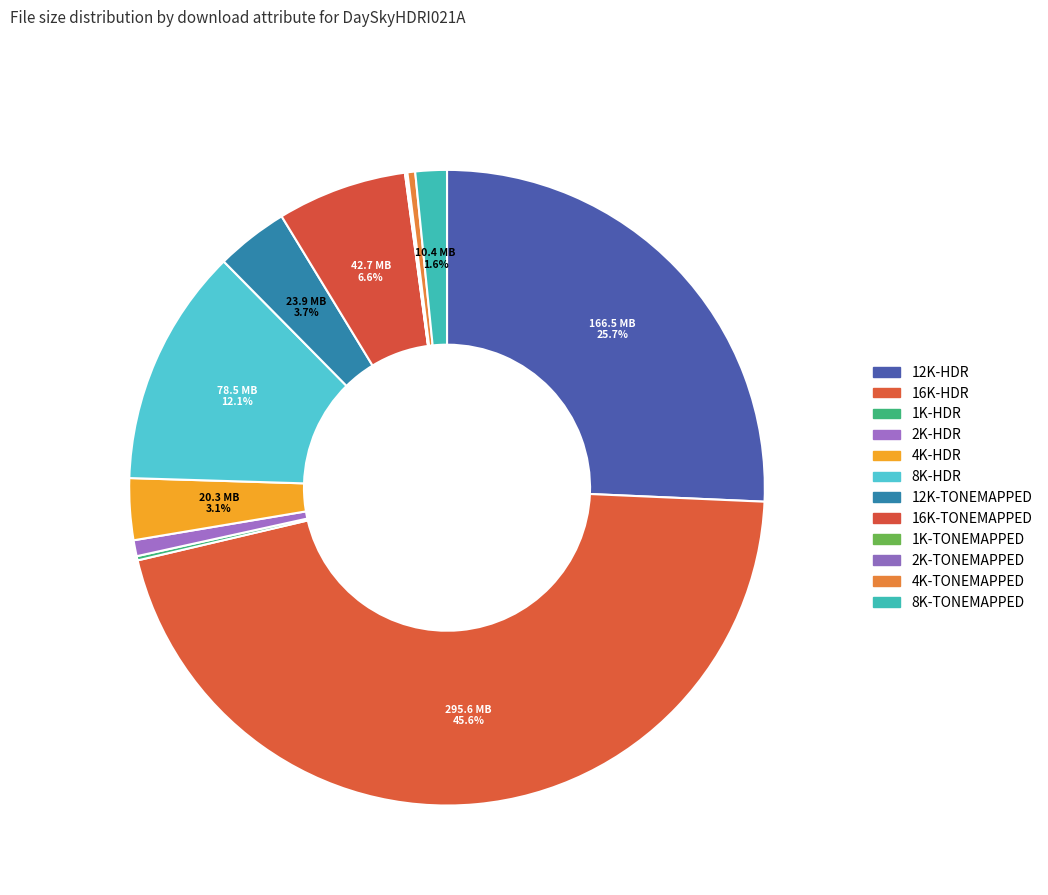

True or false: 4K-HDR accounts for 1% of the total.

False